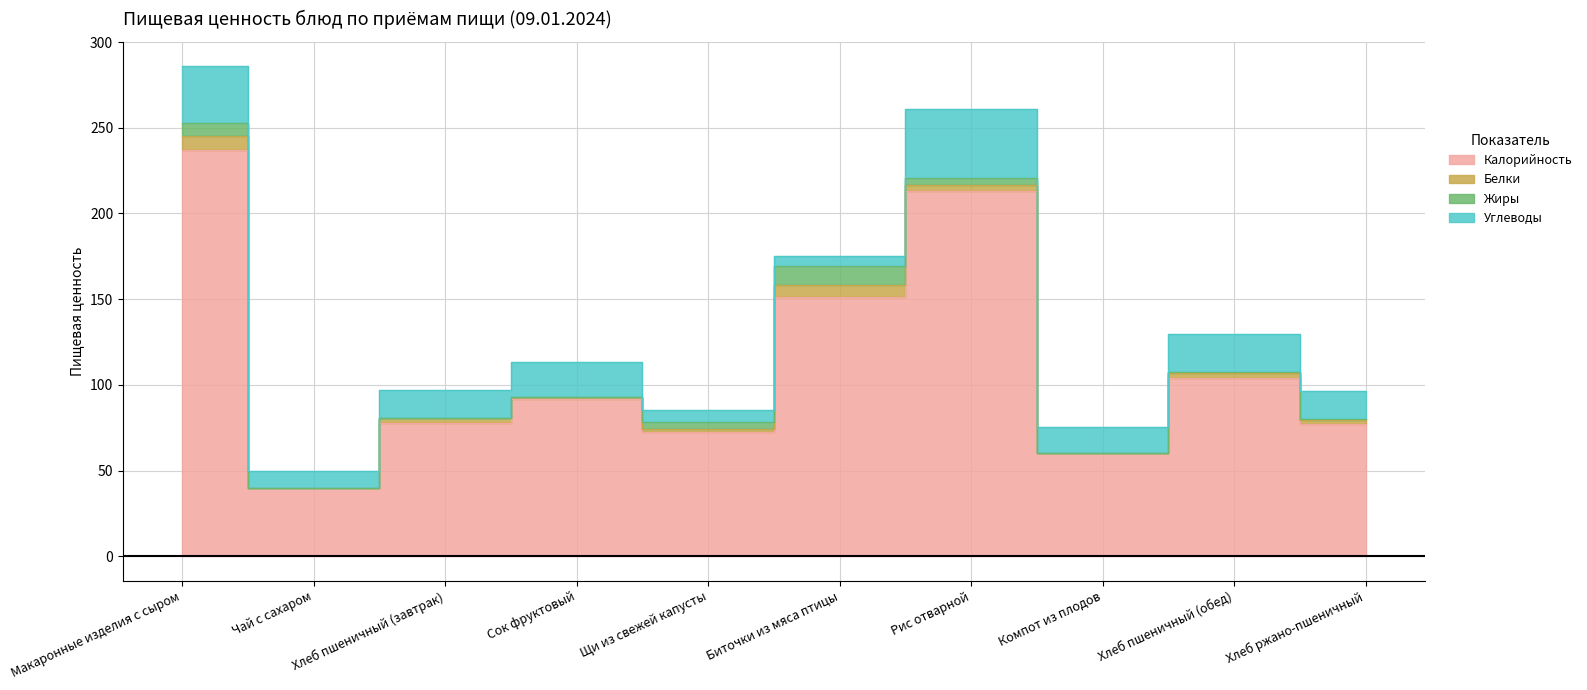

Which series changed the most between Хлеб пшеничный (завтрак) and Компот из плодов?

Калорийность